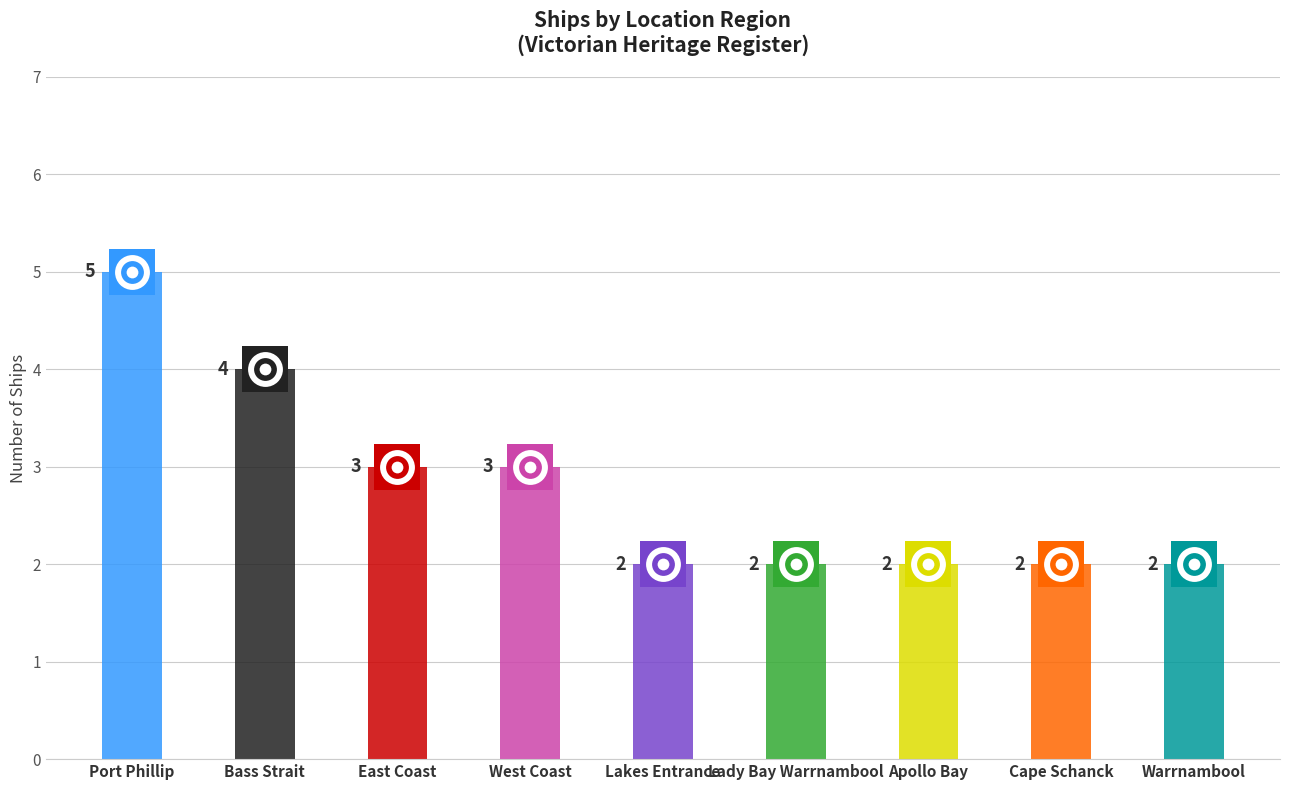

What is the ratio of the value at Apollo Bay to the value at Bass Strait?

0.5